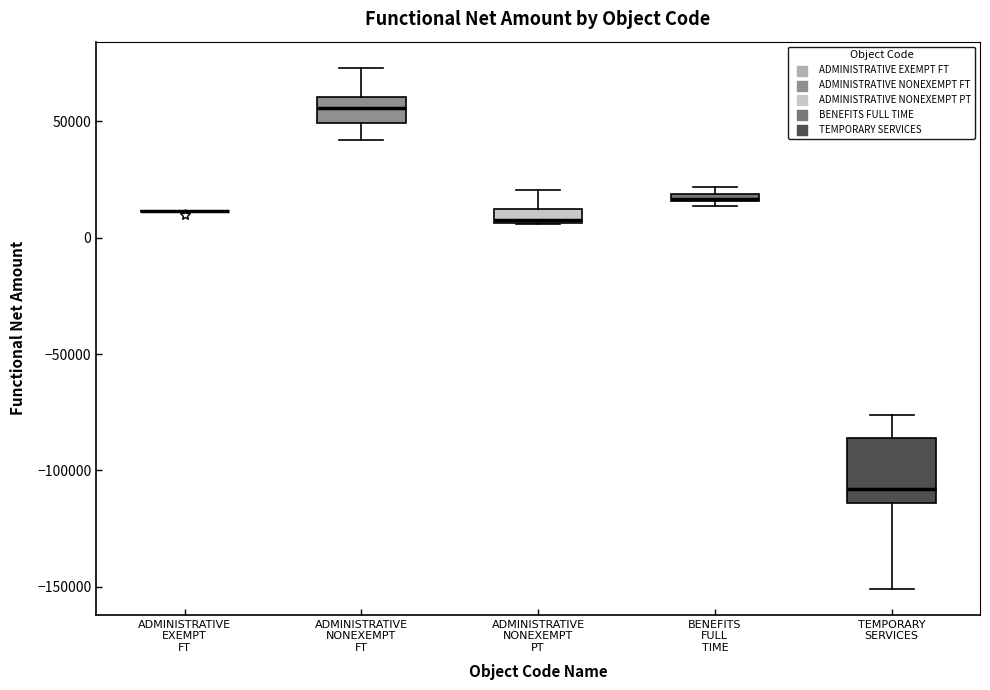

Comparing the boxes themselves (not the whiskers), which one is the tallest?

TEMPORARY SERVICES